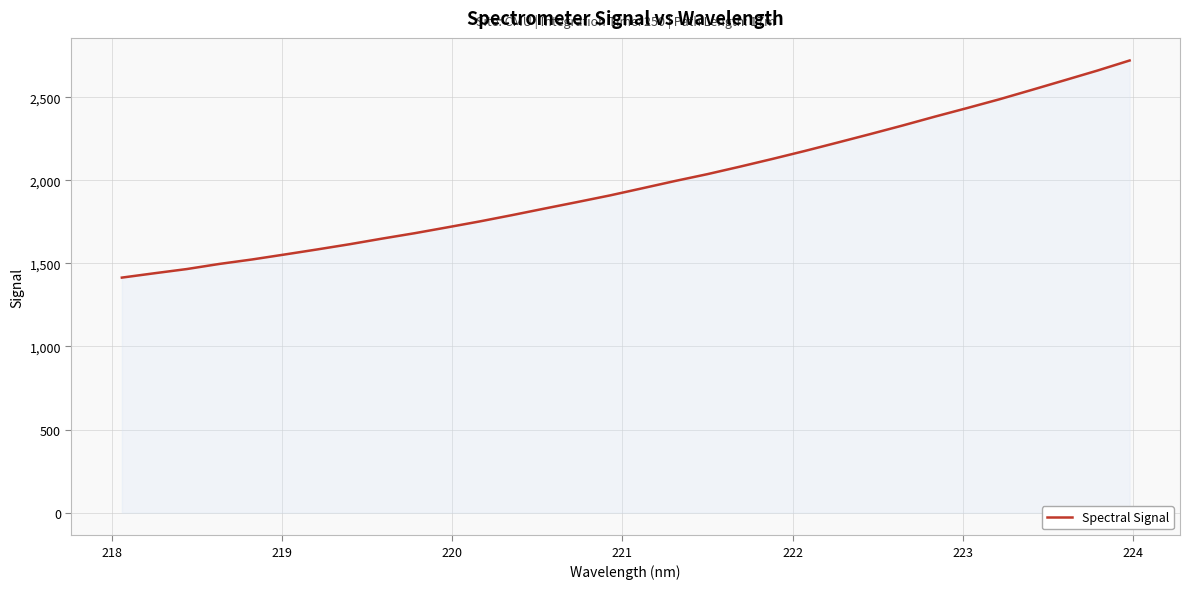

What is the minimum value shown in the chart?

1414.6